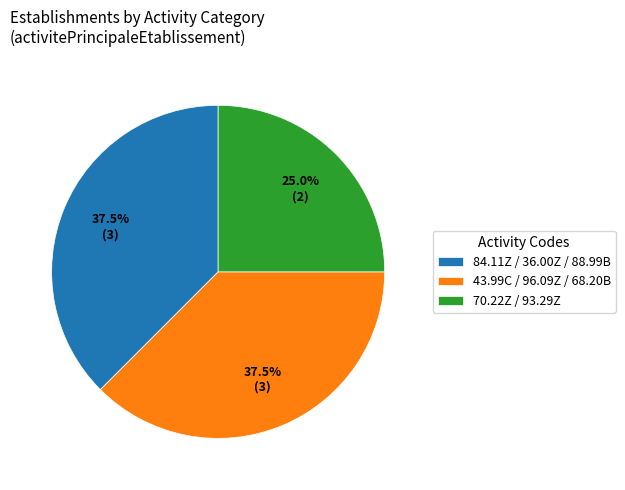

Is there a majority slice in this chart?

No